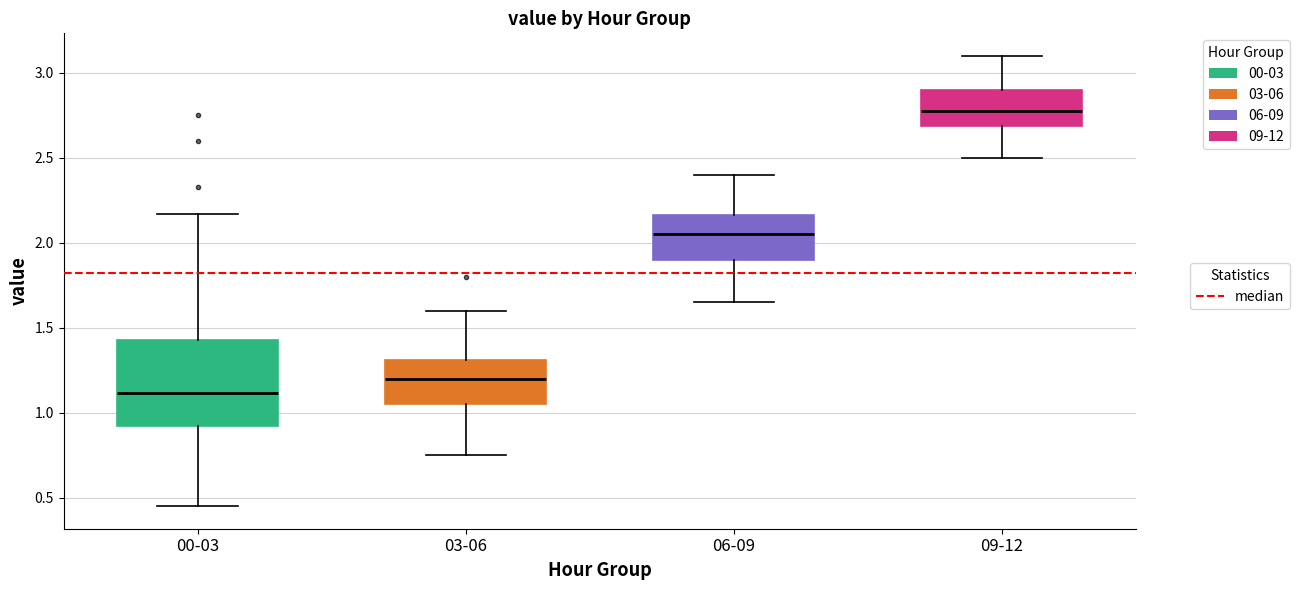

Reading left to right, transcribe this box plot: for each box, give where its median line is, the range the box spans, and where its two whiskers end, as read against the y-axis. The values are not printed on the chart, so give them approximately, as read against the axis.

00-03: median 1.10, box 0.90 to 1.45, whiskers 0.45 to 2.15
03-06: median 1.20, box 1.05 to 1.30, whiskers 0.75 to 1.60
06-09: median 2.05, box 1.90 to 2.15, whiskers 1.65 to 2.40
09-12: median 2.80, box 2.70 to 2.90, whiskers 2.50 to 3.10